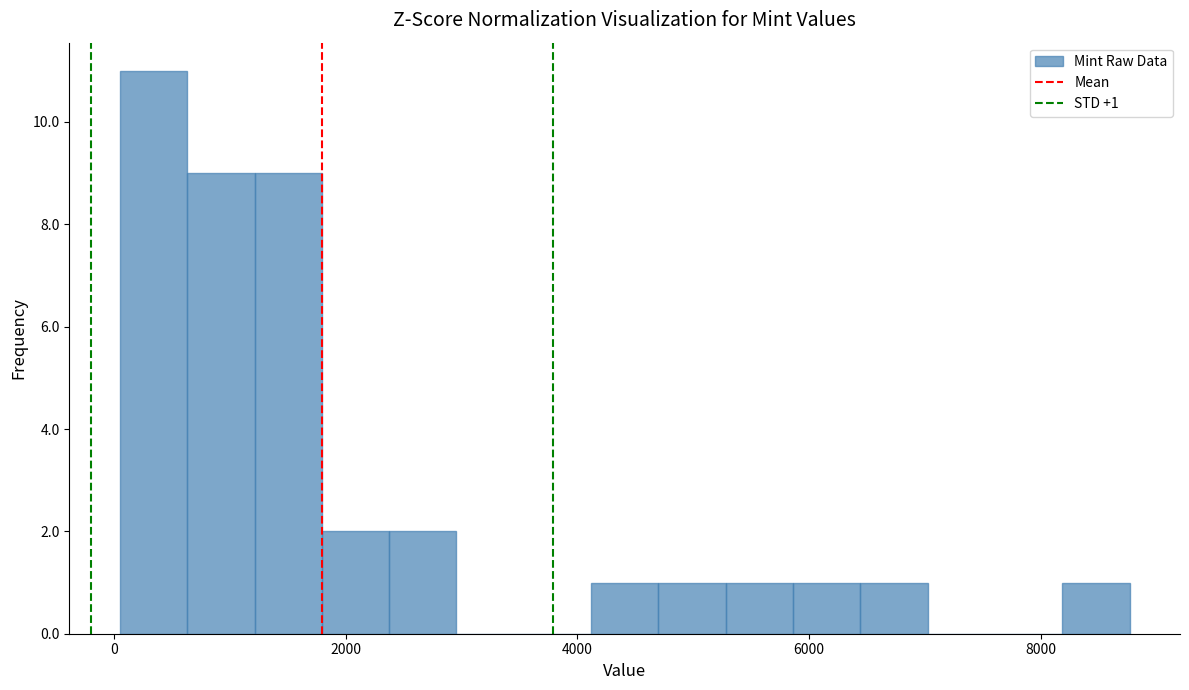

Read against the x-axis, roughly where is the centre of the tallest bar?

400